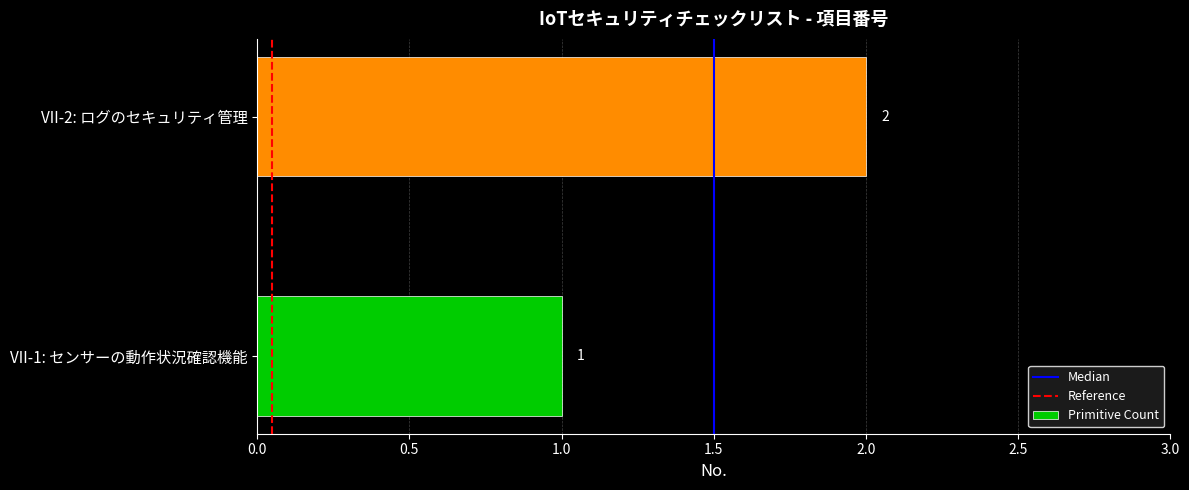

The chart shows a value of 2 at VII-2: ログのセキュリティ管理. True or false?

True